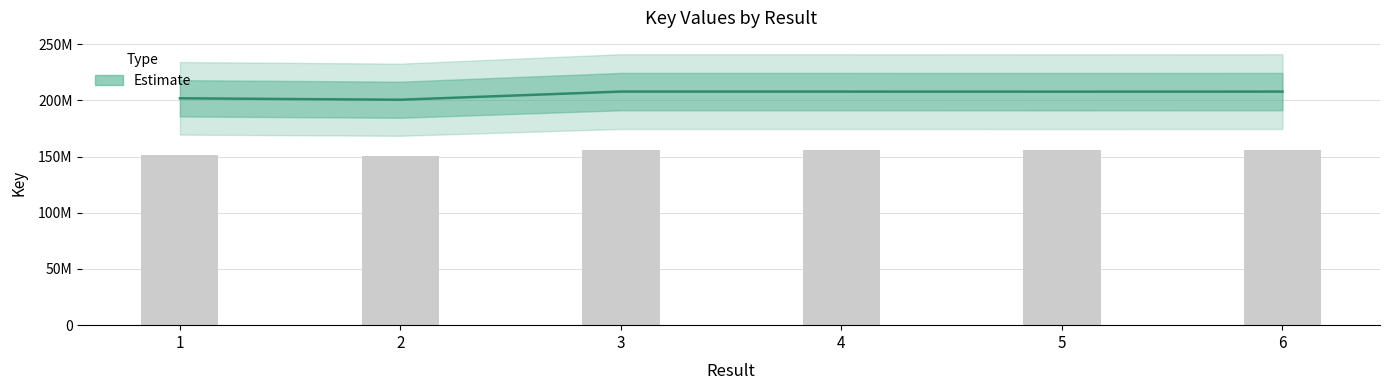

What is the difference between the maximum and minimum values?

7244000